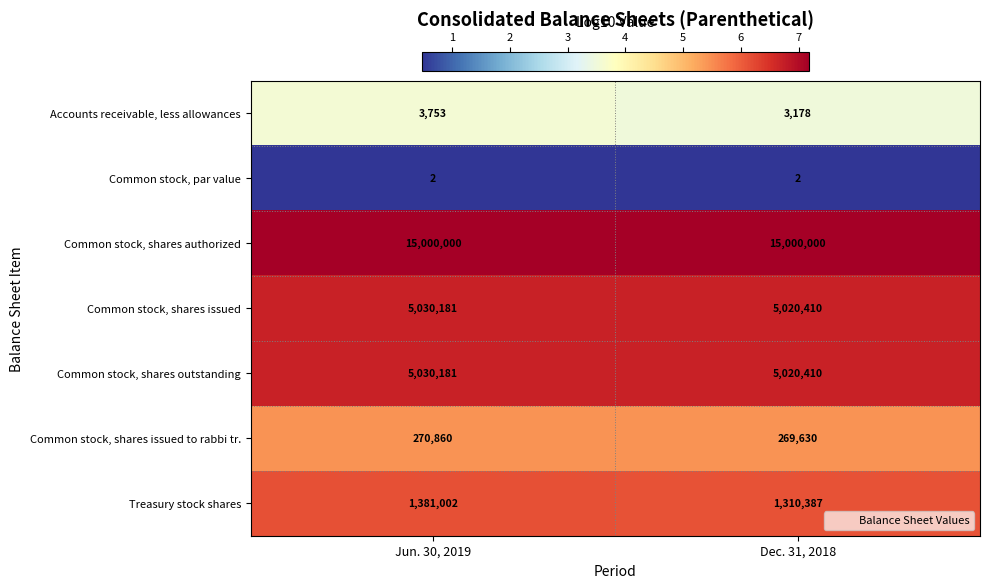

At which category is the sum across all series the highest?

Jun. 30, 2019